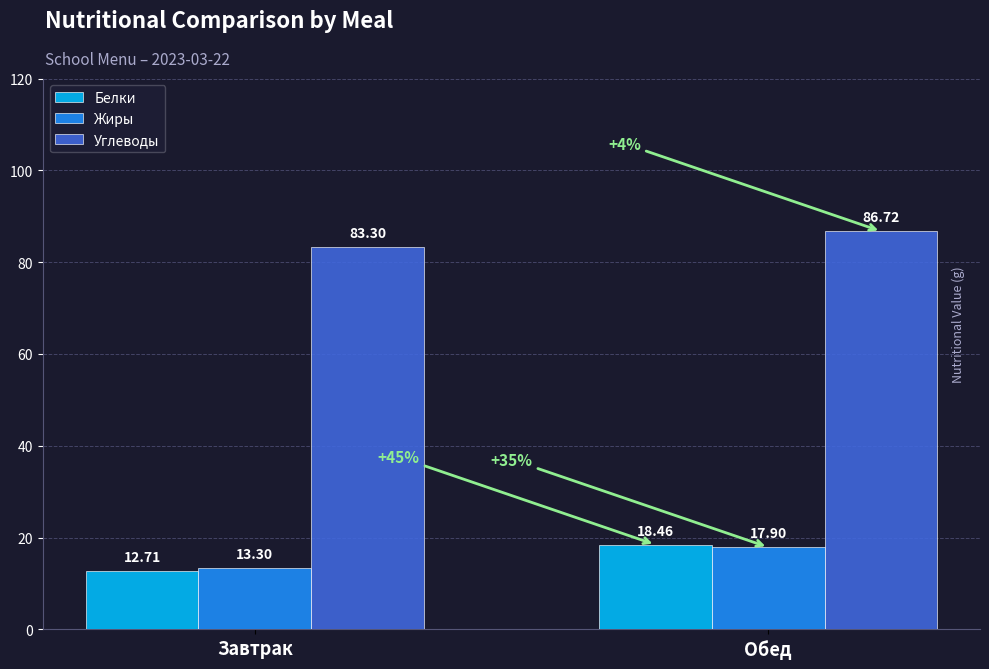

What is the smallest value displayed?

12.7